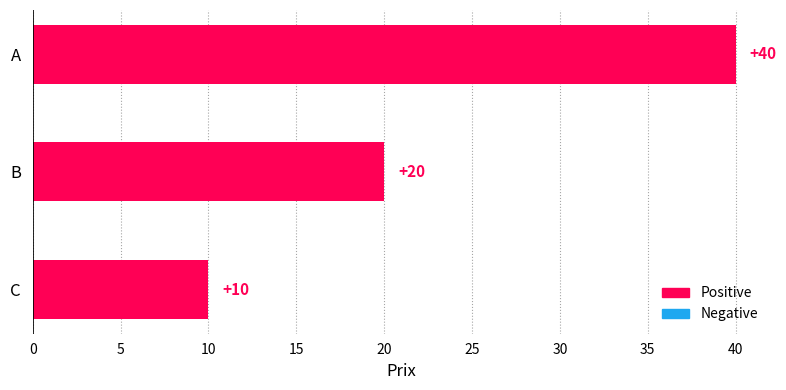

What is the minimum value shown in the chart?

10